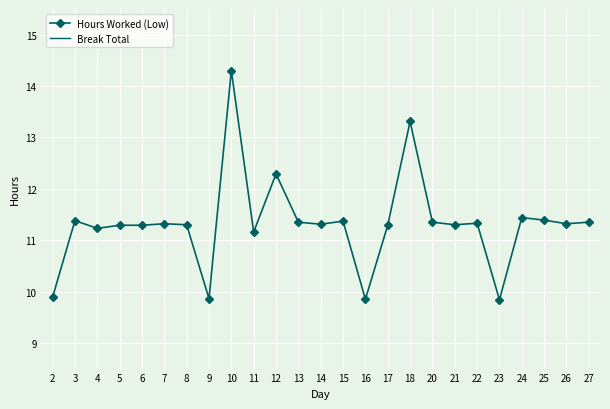

Which series has the widest spread of values?

Hours Worked (Low)